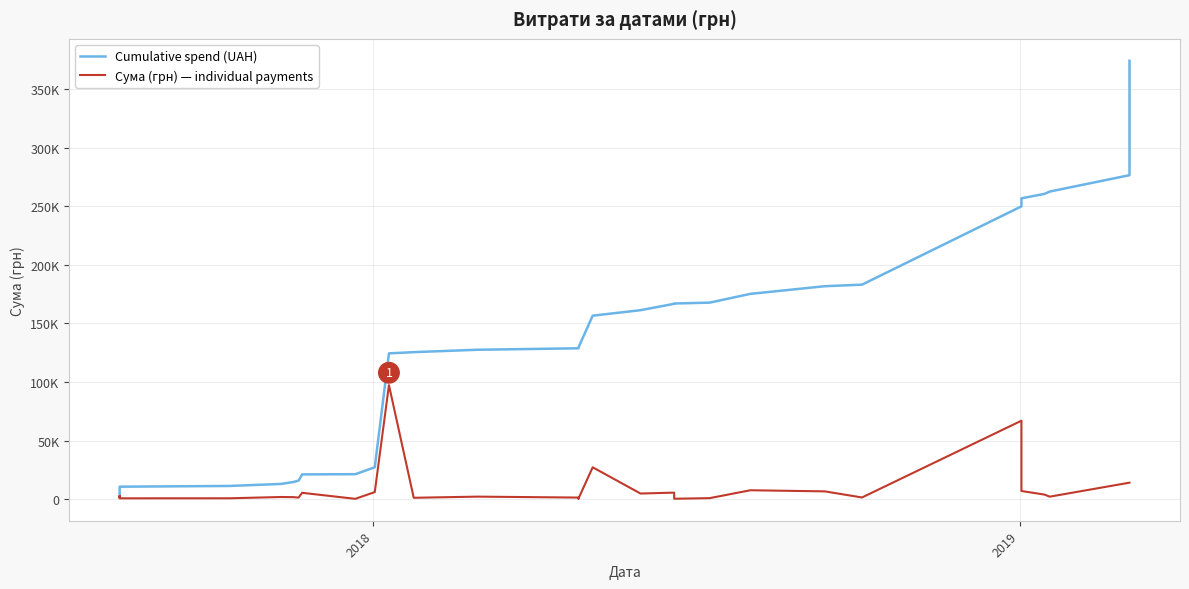

What is the smallest value displayed?

166.6